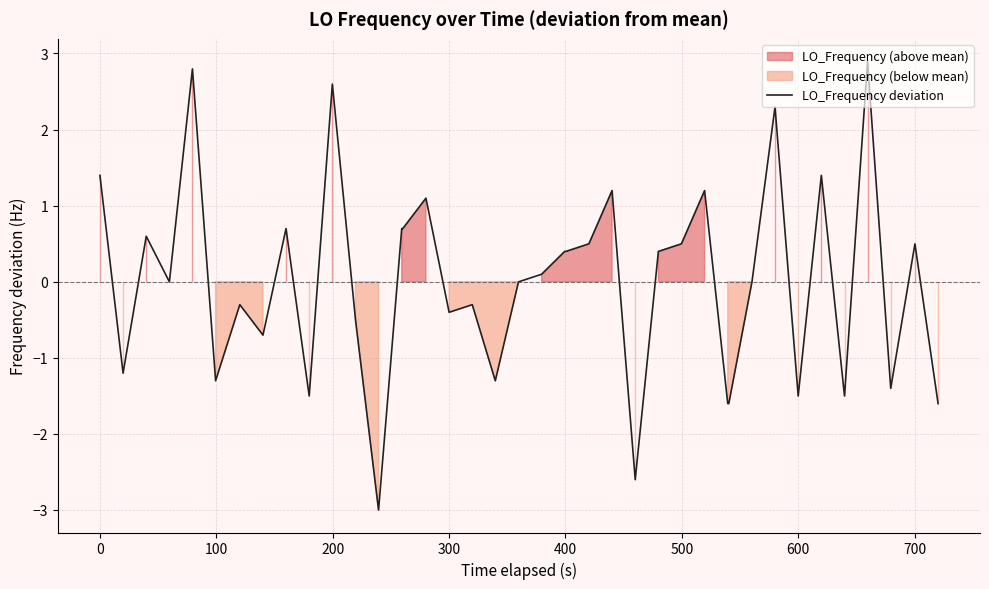

The LO_Frequency deviation series shows 2.4 at 0. True or false?

False